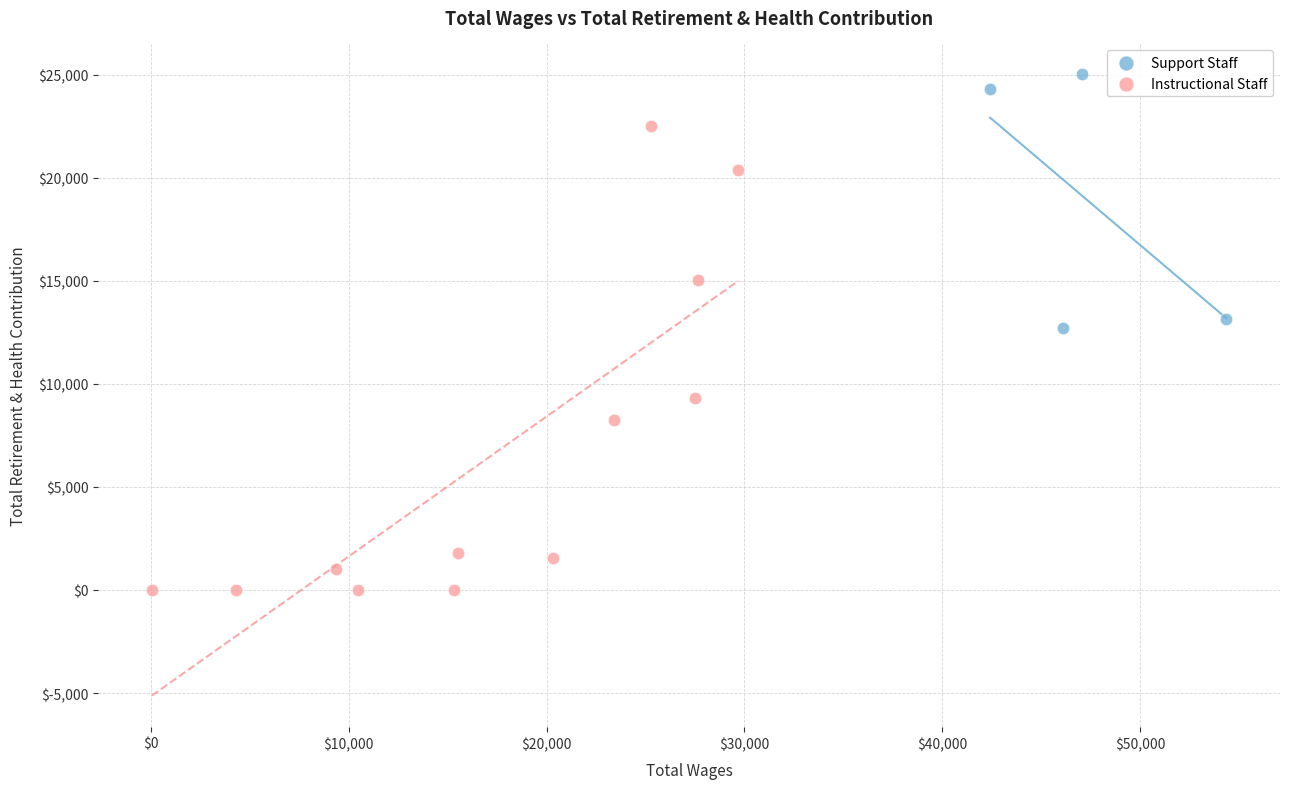

Which series has the largest Y range (max minus min)?

Instructional Staff